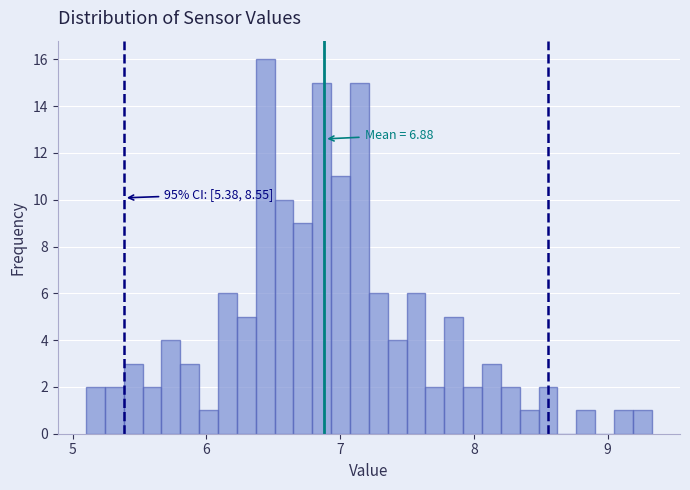

Read against the x-axis, roughly where is the centre of the tallest bar?

6.4